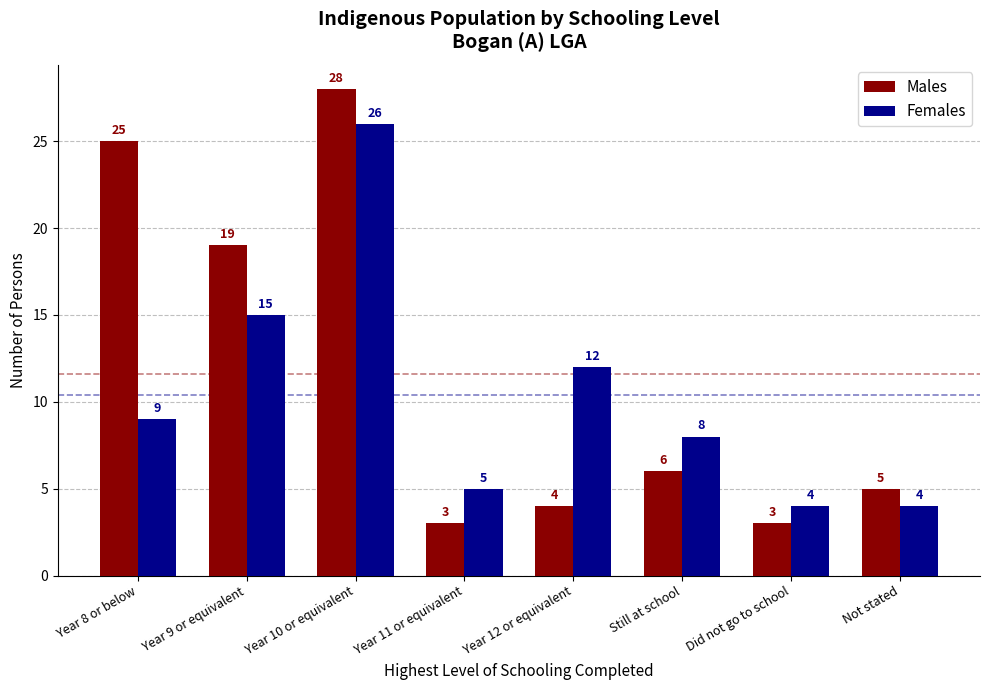

Where is Males nearest to the value 15?

Year 9 or equivalent